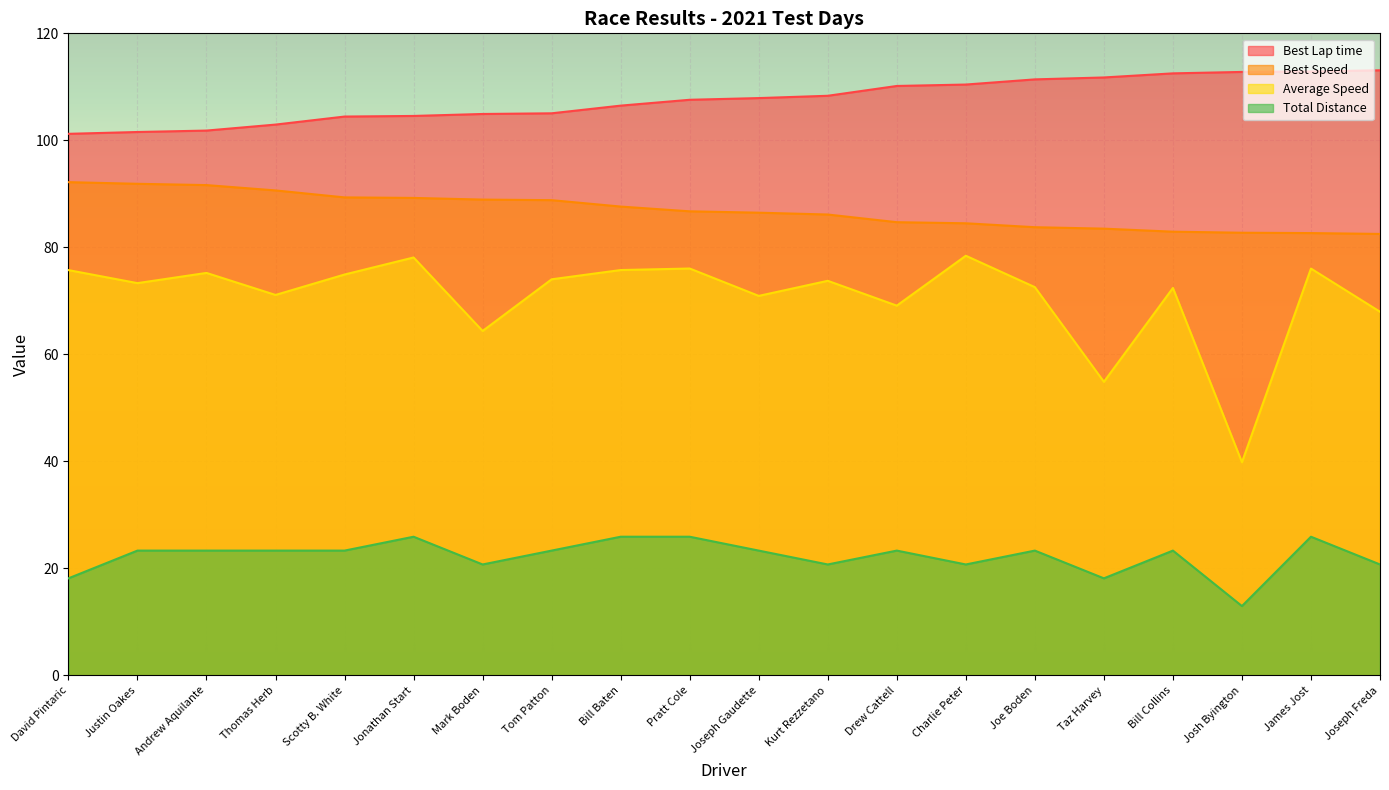

Between Joe Boden and James Jost, which series saw the biggest shift?

Average Speed